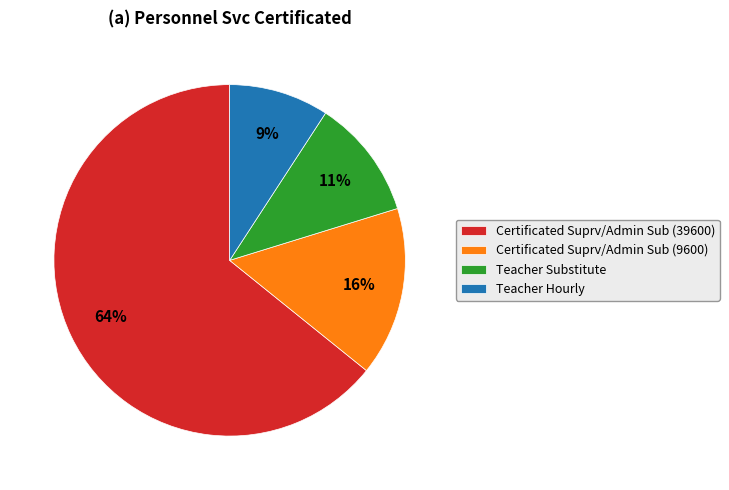

To the nearest percent, what is the combined percentage of Certificated Suprv/Admin Sub (39600) and Teacher Substitute?

75%